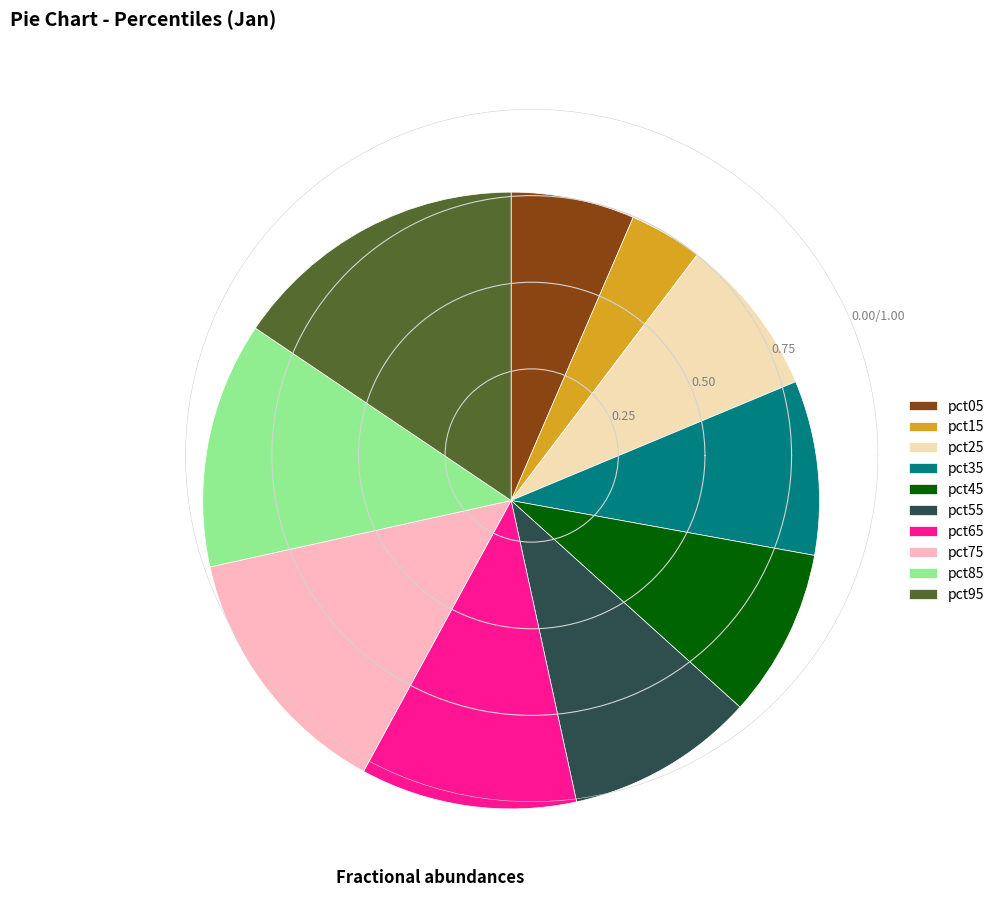

Is it true that pct55 is 10% of the pie?

True